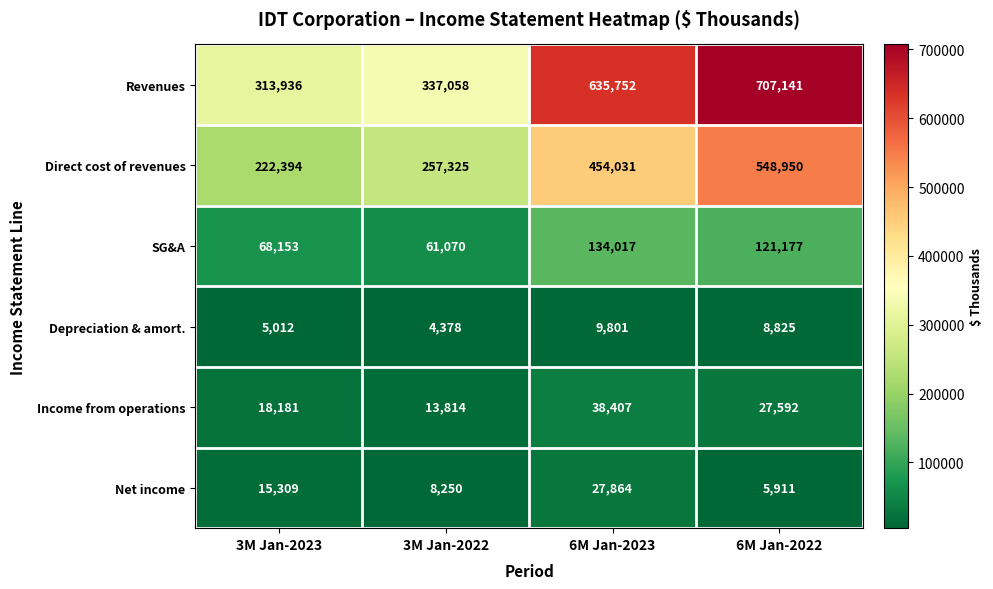

Which series has the largest total across all categories?

Revenues